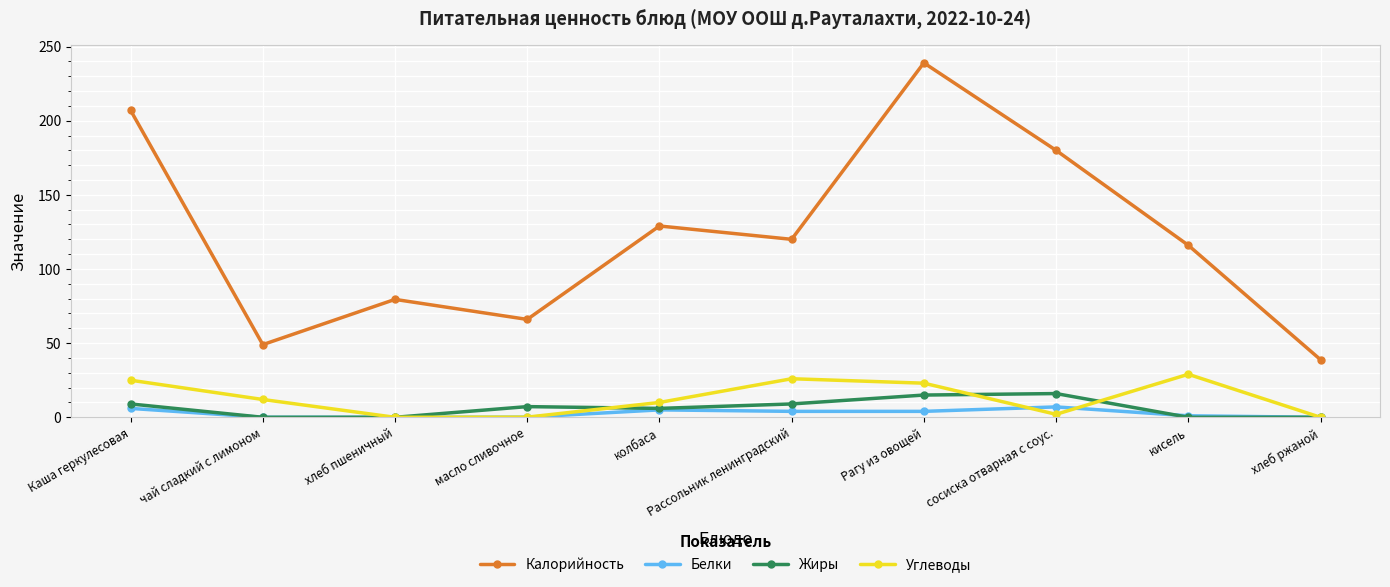

Which series has the widest spread of values?

Калорийность